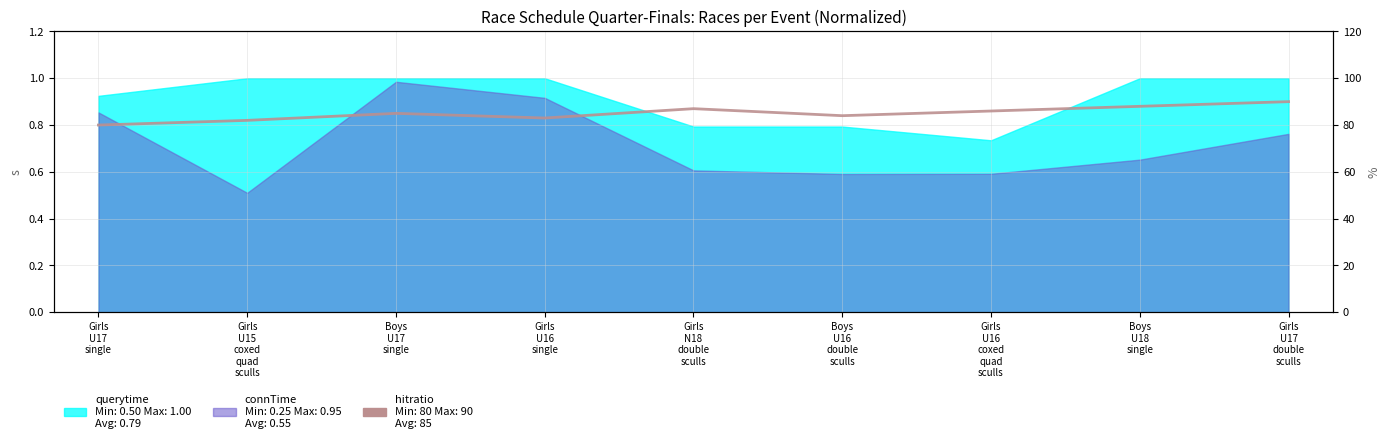

What is the minimum value shown in the chart?

80